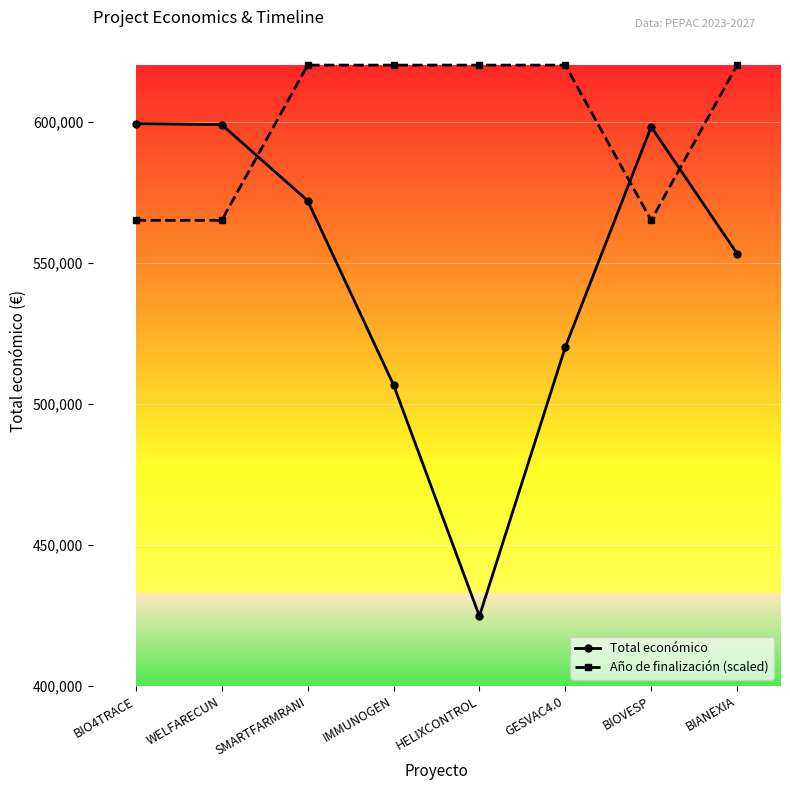

Count the Año de finalización (scaled) values in the range 565000 to 620000.

8